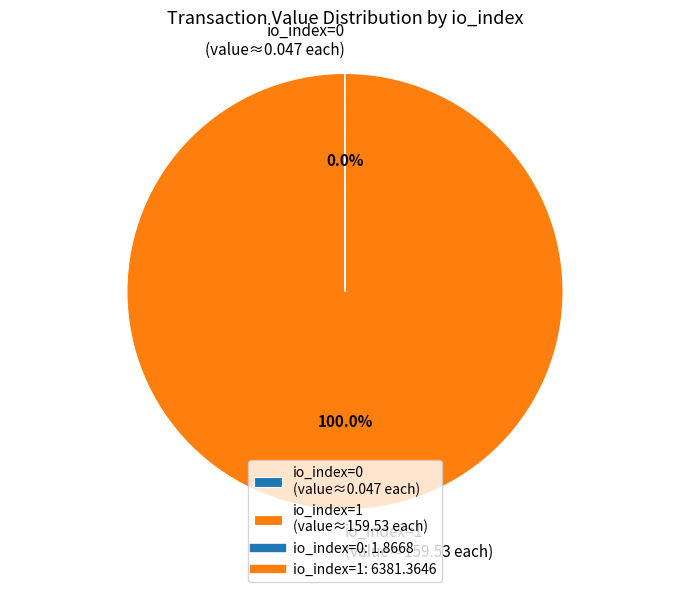

Does any single category account for the majority?

Yes